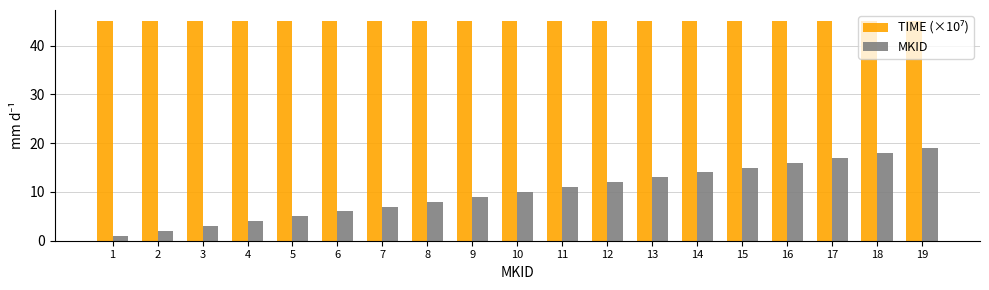

Does the chart contain stacked bars?

No